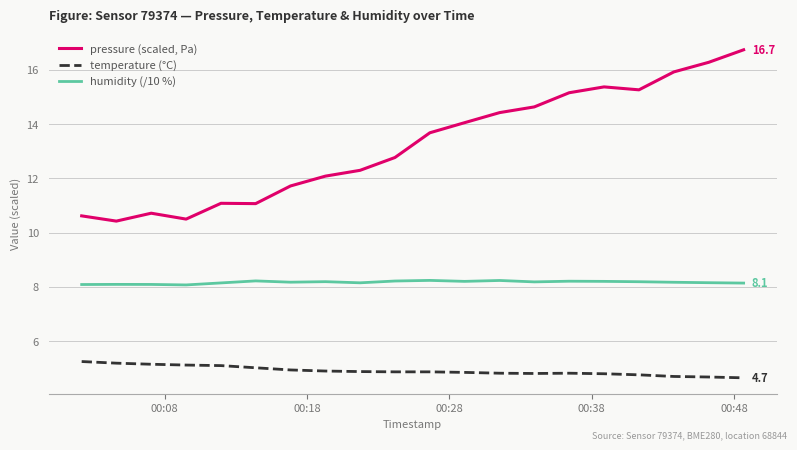

Which series has the largest range (max minus min)?

pressure (scaled, Pa)